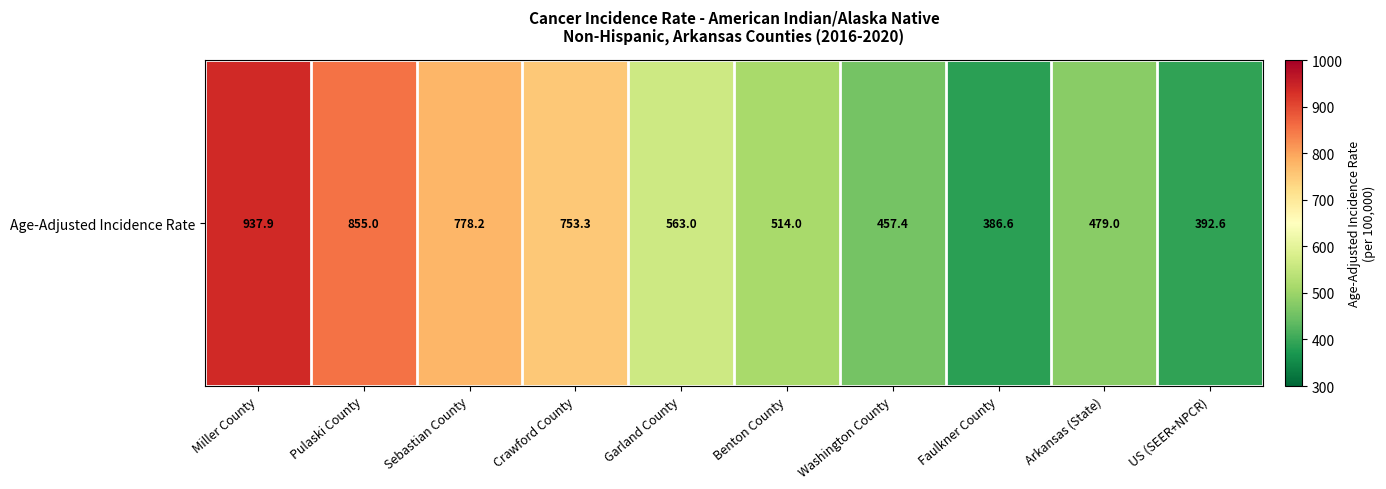

Which category has the lowest value across all series?

Faulkner County